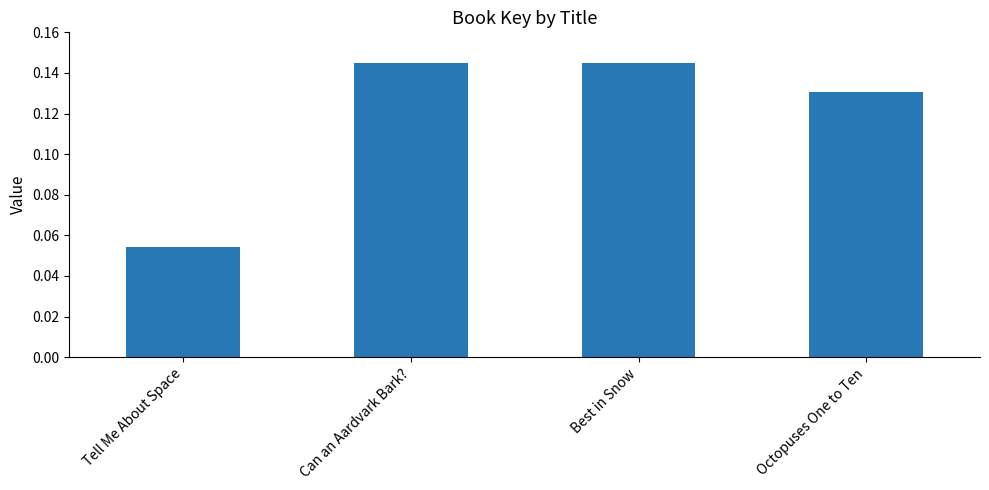

At which label is the value closest to 0?

Tell Me About Space